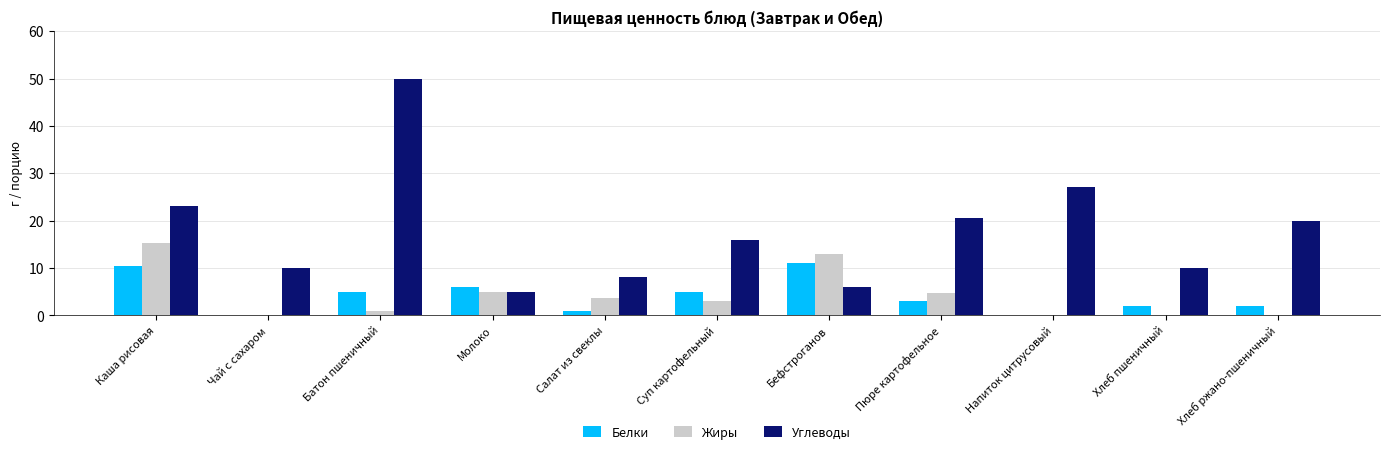

What is the greatest value displayed?

50.0